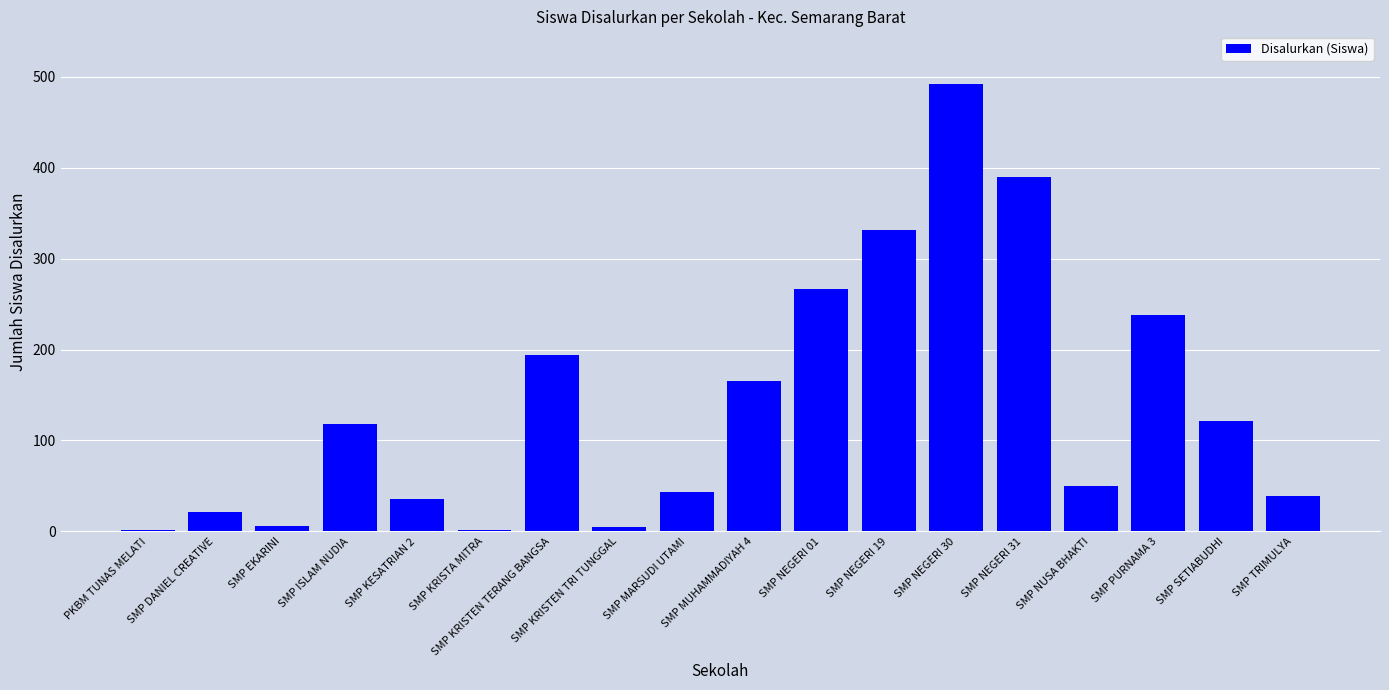

The chart shows a value of 492 at SMP NEGERI 30. True or false?

True